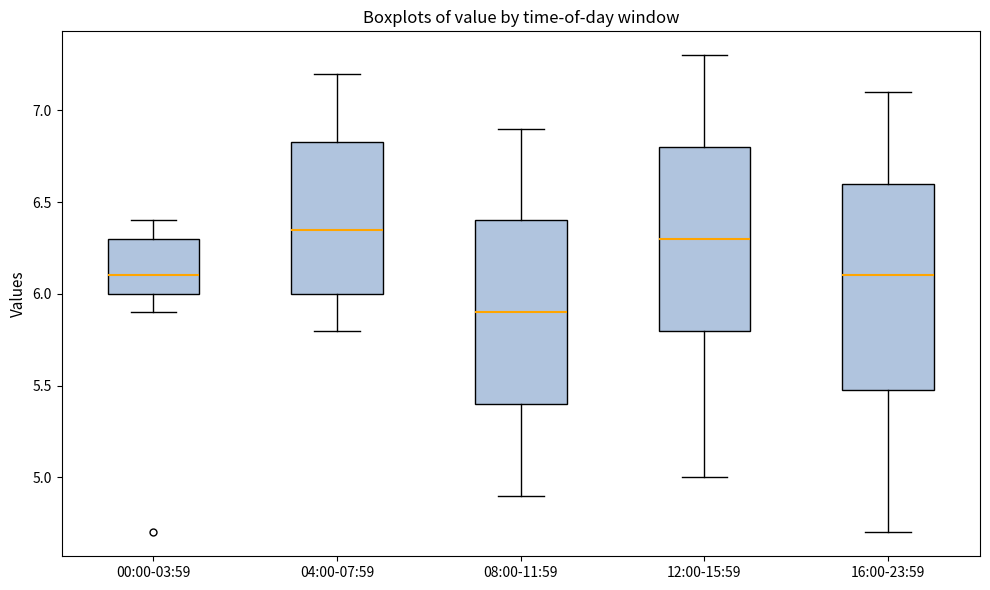

Reading left to right, transcribe this box plot: for each box, give where its median line is, the range the box spans, and where its two whiskers end, as read against the y-axis. The values are not printed on the chart, so give them approximately, as read against the axis.

00:00-03:59: median 6.10, box 6.00 to 6.30, whiskers 5.90 to 6.40
04:00-07:59: median 6.35, box 6.00 to 6.85, whiskers 5.80 to 7.20
08:00-11:59: median 5.90, box 5.40 to 6.40, whiskers 4.90 to 6.90
12:00-15:59: median 6.30, box 5.80 to 6.80, whiskers 5.00 to 7.30
16:00-23:59: median 6.10, box 5.50 to 6.60, whiskers 4.70 to 7.10